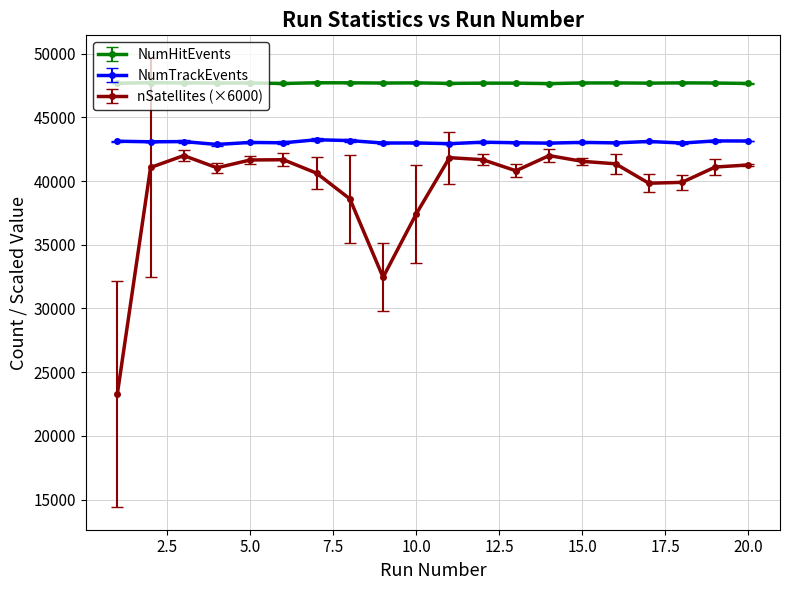

Which series has the largest range (max minus min)?

nSatellites (×6000)